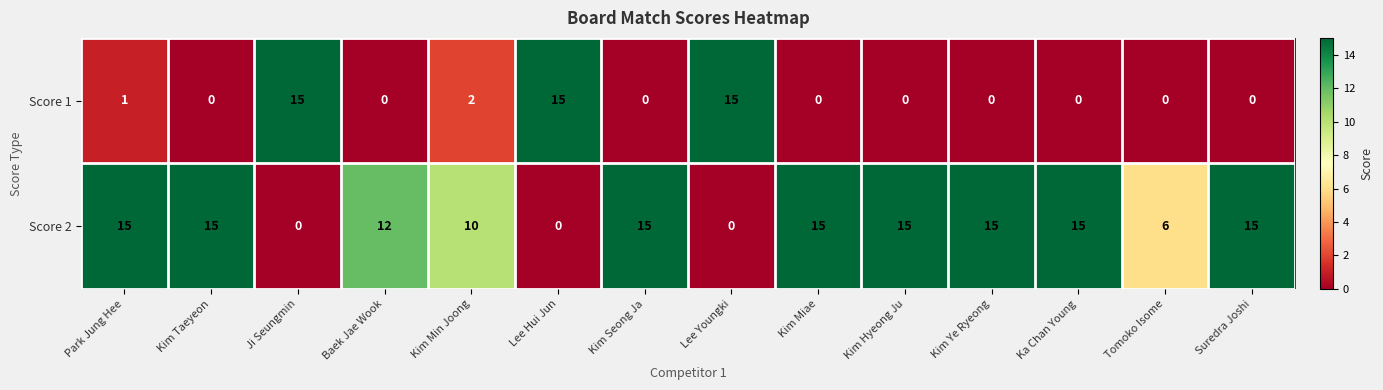

Rank the series at Kim Ye Ryeong from highest to lowest value.

Score 2, Score 1